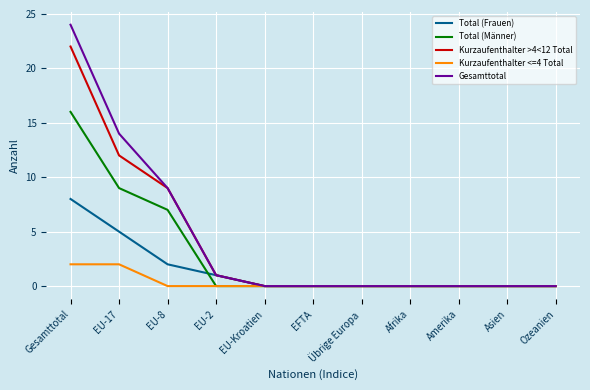

Reading left to right, transcribe all the data shown in this chart.

Total (Frauen): Gesamttotal=8	EU-17=5	EU-8=2	EU-2=1	EU-Kroatien=0	EFTA=0	Übrige Europa=0	Afrika=0	Amerika=0	Asien=0	Ozeanien=0
Total (Männer): Gesamttotal=16	EU-17=9	EU-8=7	EU-2=0	EU-Kroatien=0	EFTA=0	Übrige Europa=0	Afrika=0	Amerika=0	Asien=0	Ozeanien=0
Kurzaufenthalter >4<12 Total: Gesamttotal=22	EU-17=12	EU-8=9	EU-2=1	EU-Kroatien=0	EFTA=0	Übrige Europa=0	Afrika=0	Amerika=0	Asien=0	Ozeanien=0
Kurzaufenthalter <=4 Total: Gesamttotal=2	EU-17=2	EU-8=0	EU-2=0	EU-Kroatien=0	EFTA=0	Übrige Europa=0	Afrika=0	Amerika=0	Asien=0	Ozeanien=0
Gesamttotal: Gesamttotal=24	EU-17=14	EU-8=9	EU-2=1	EU-Kroatien=0	EFTA=0	Übrige Europa=0	Afrika=0	Amerika=0	Asien=0	Ozeanien=0